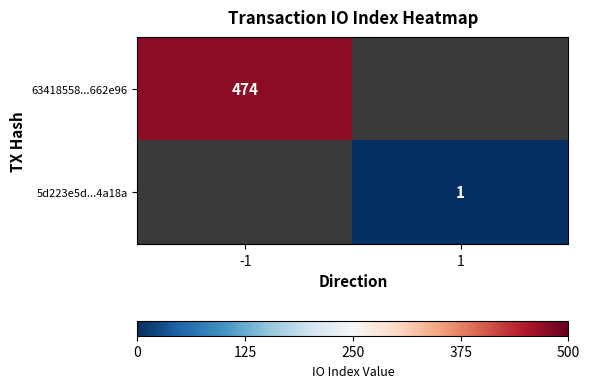

At which category does the chart reach its minimum across all series?

1